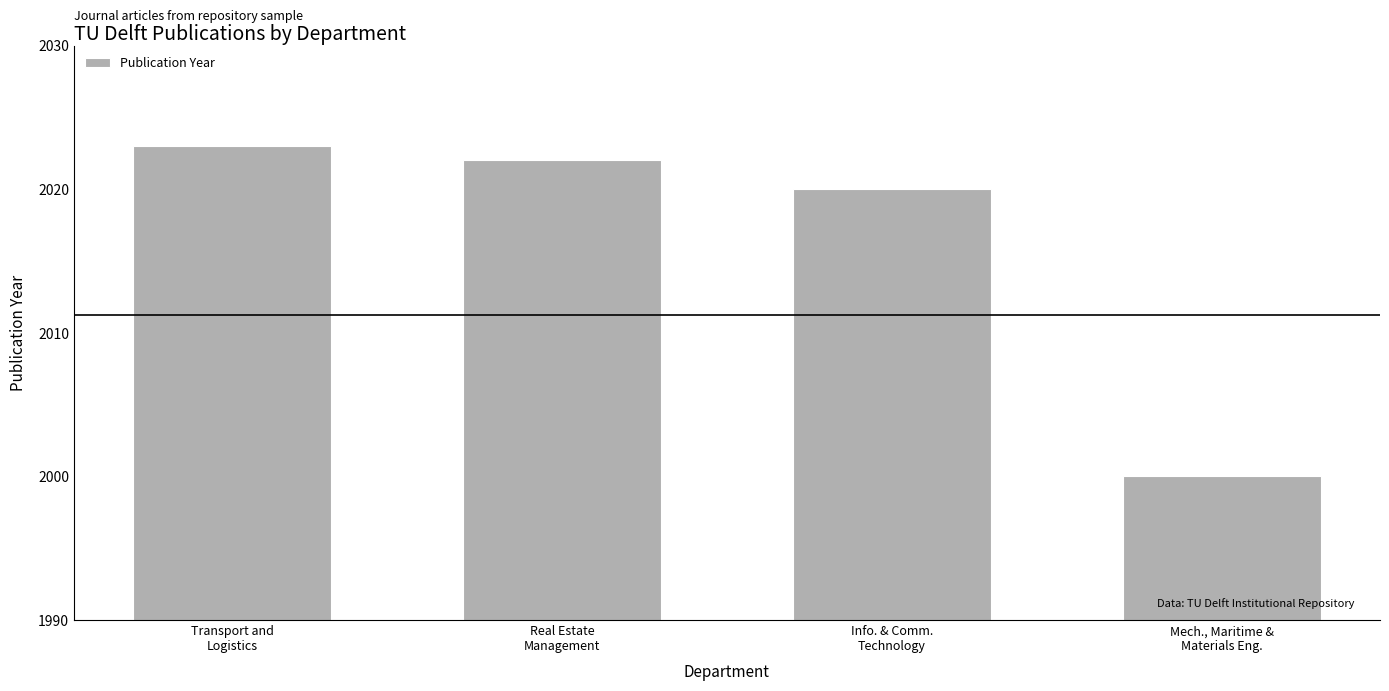

Which category has the lowest value across all series?

Mech., Maritime &
Materials Eng.